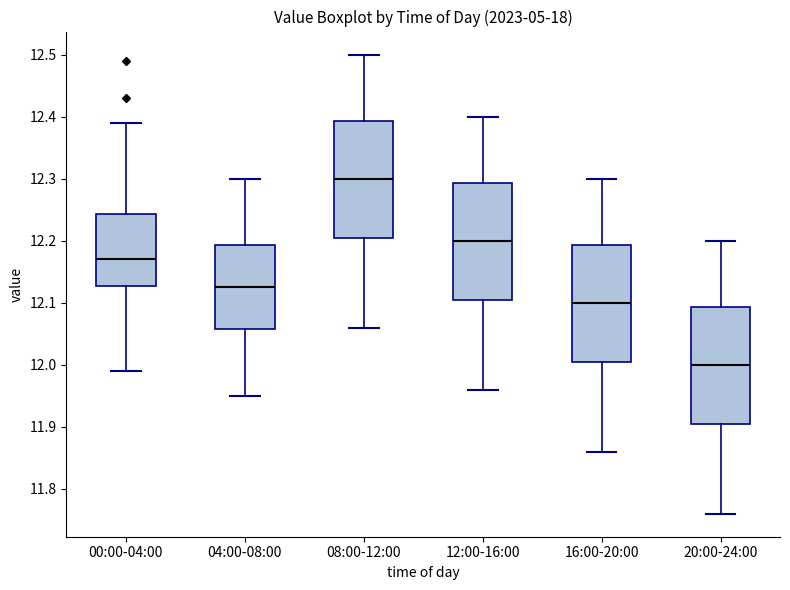

Where is the lower edge of the box for 12:00-16:00 on the y-axis? The values are not printed on the chart, so give them approximately, as read against the axis.

12.11